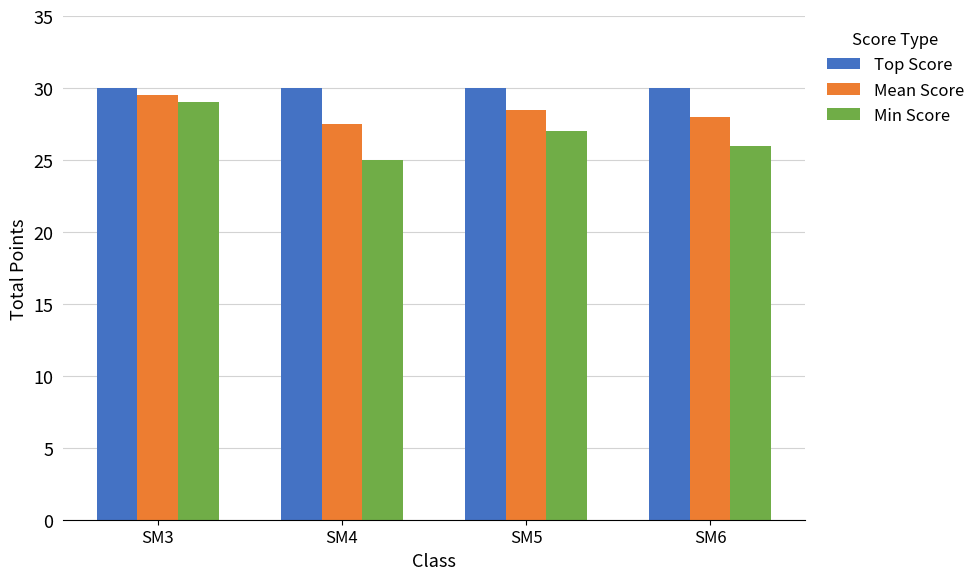

How many bars are there in total?

12